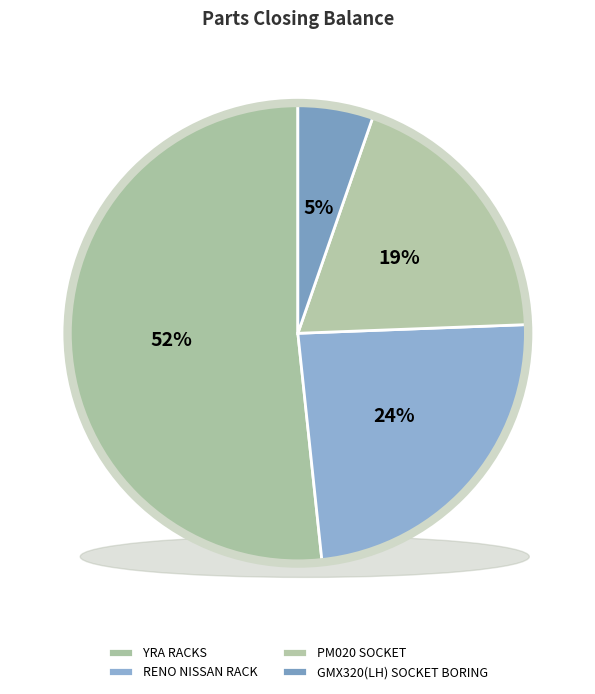

Is it true that YRA RACKS is 52% of the pie?

True